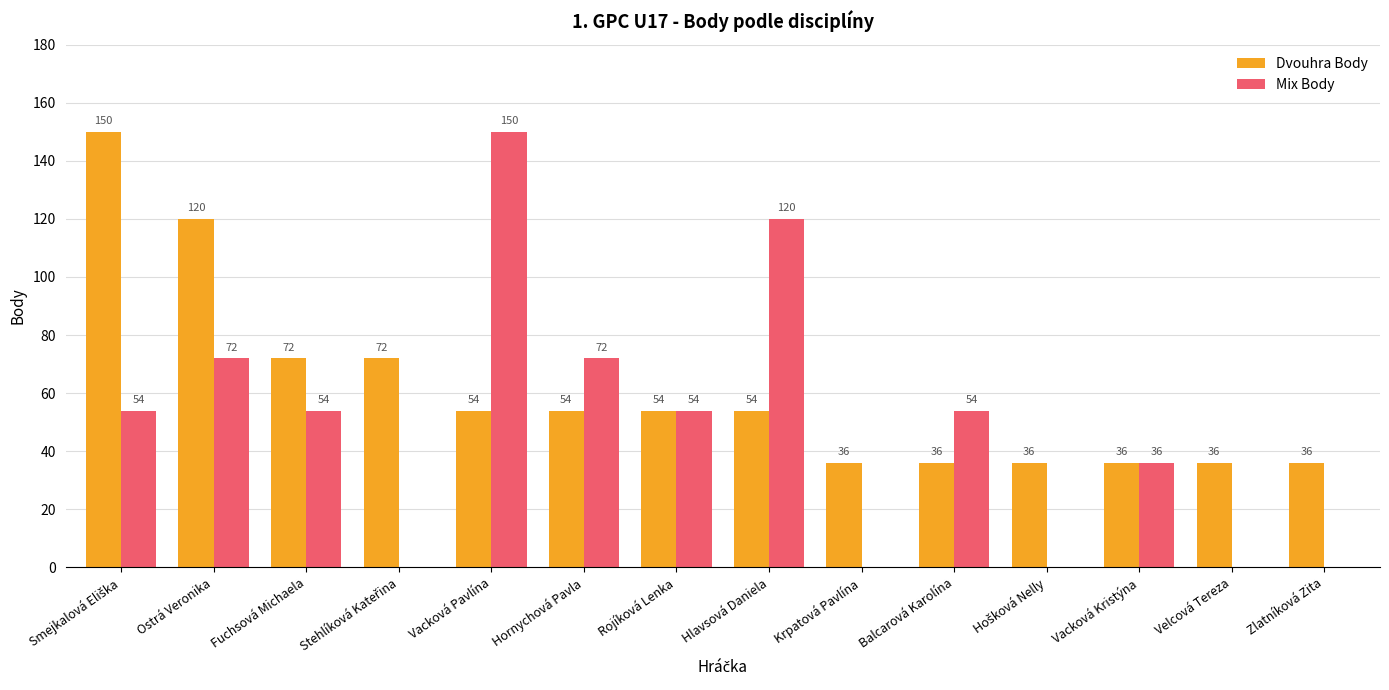

The Dvouhra Body series shows 55 at Velcová Tereza. True or false?

False